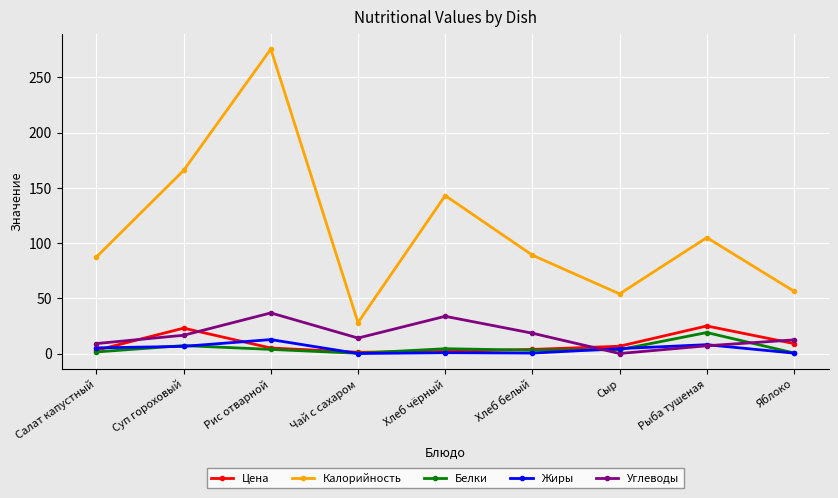

What is the difference between the Жиры values at Салат капустный and Суп гороховый?

1.4